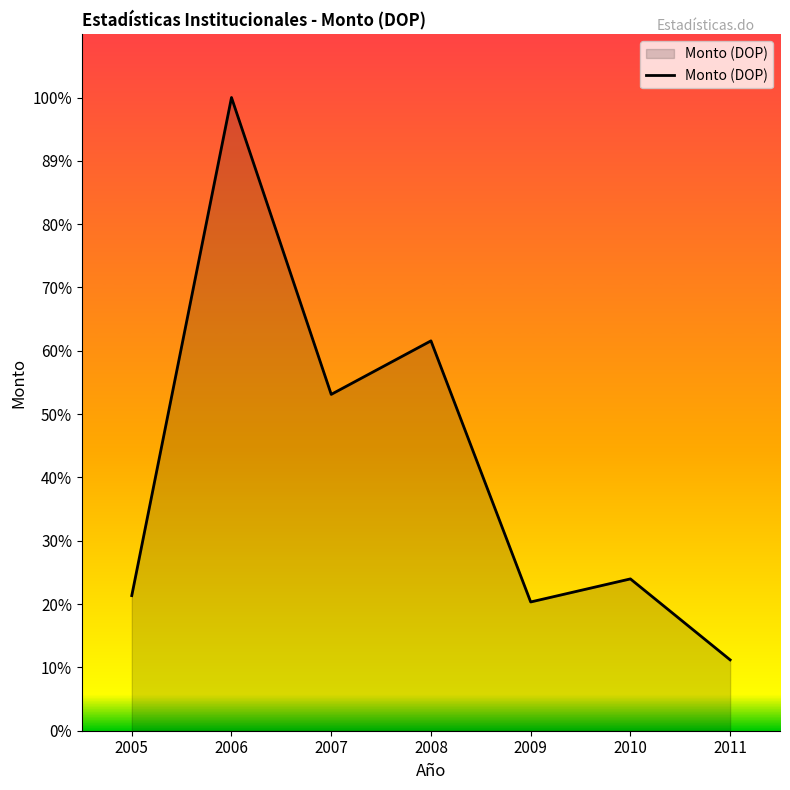

The chart shows a value of 6831358.9 at 2009. True or false?

False